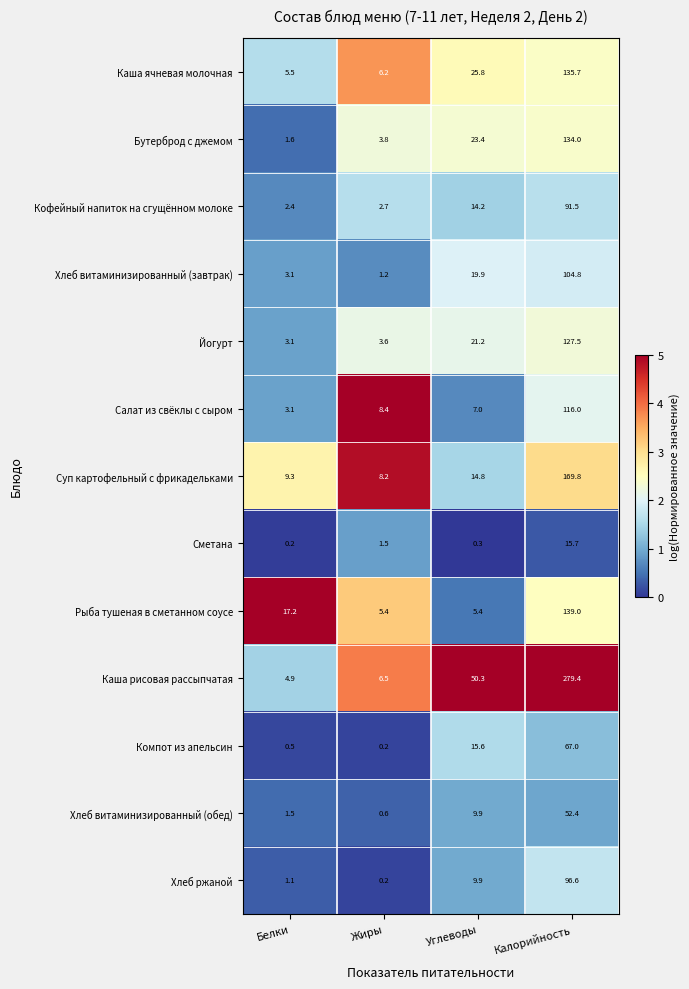

What is the total value across all series at Жиры?

48.5